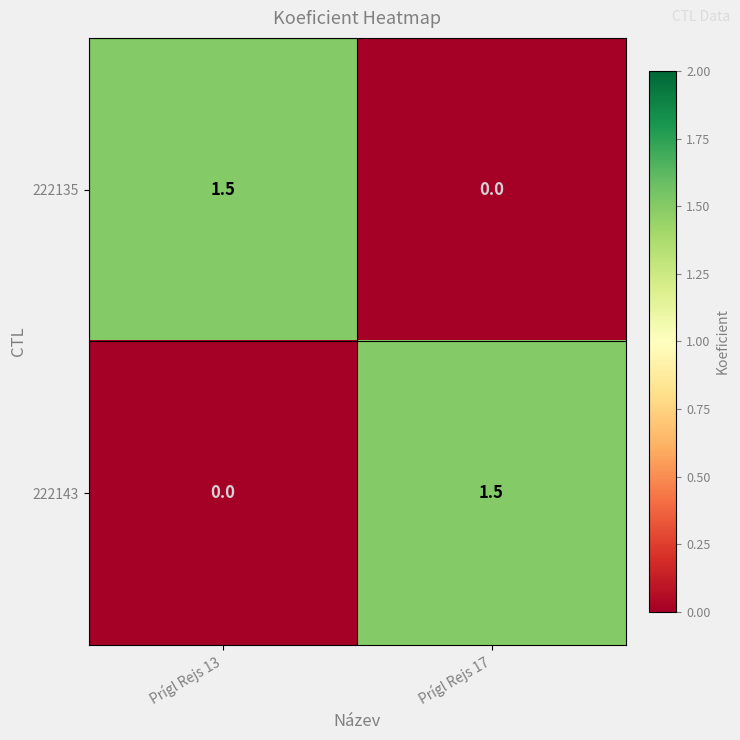

Reading left to right, what are all the values shown in this chart?

222135: Prígl Rejs 13=1.5	Prígl Rejs 17=0.0
222143: Prígl Rejs 13=0.0	Prígl Rejs 17=1.5